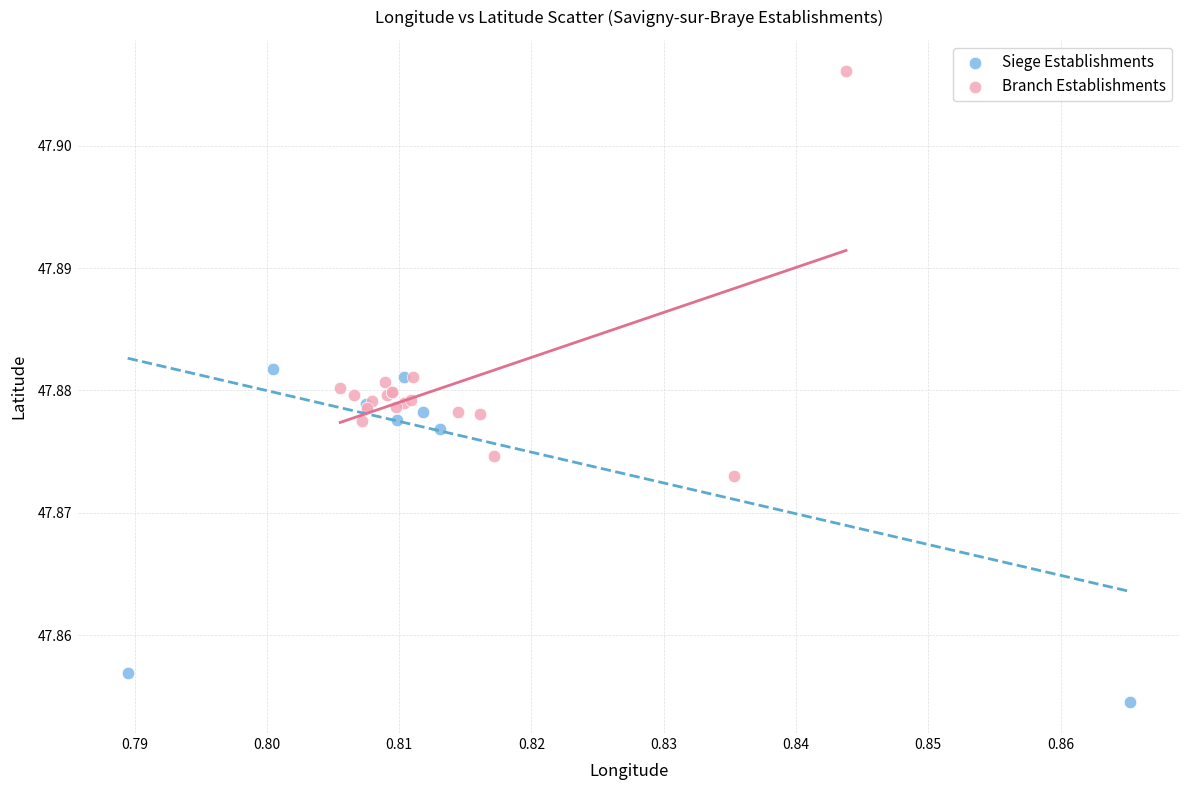

Which series has the widest spread of Y values?

Branch Establishments